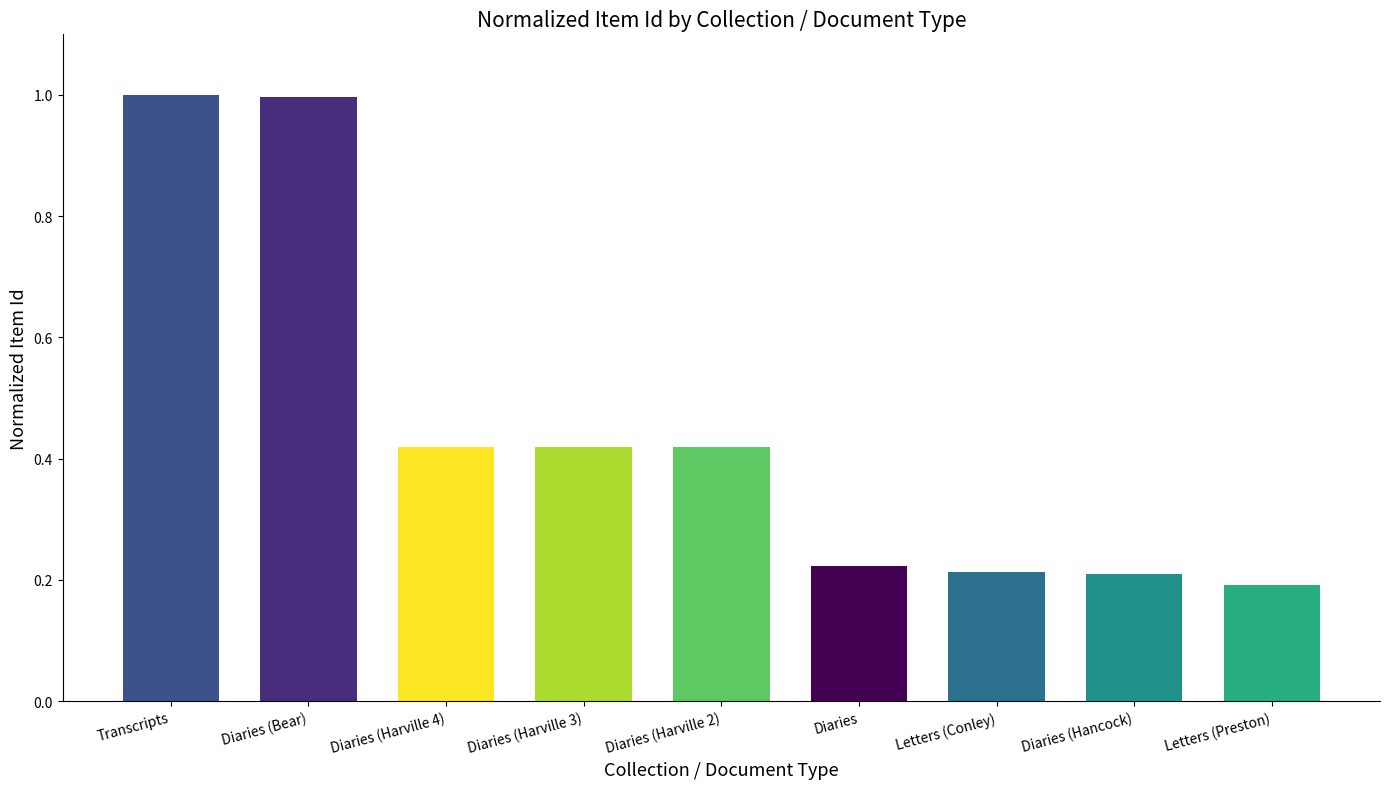

What is the average value?

0.5